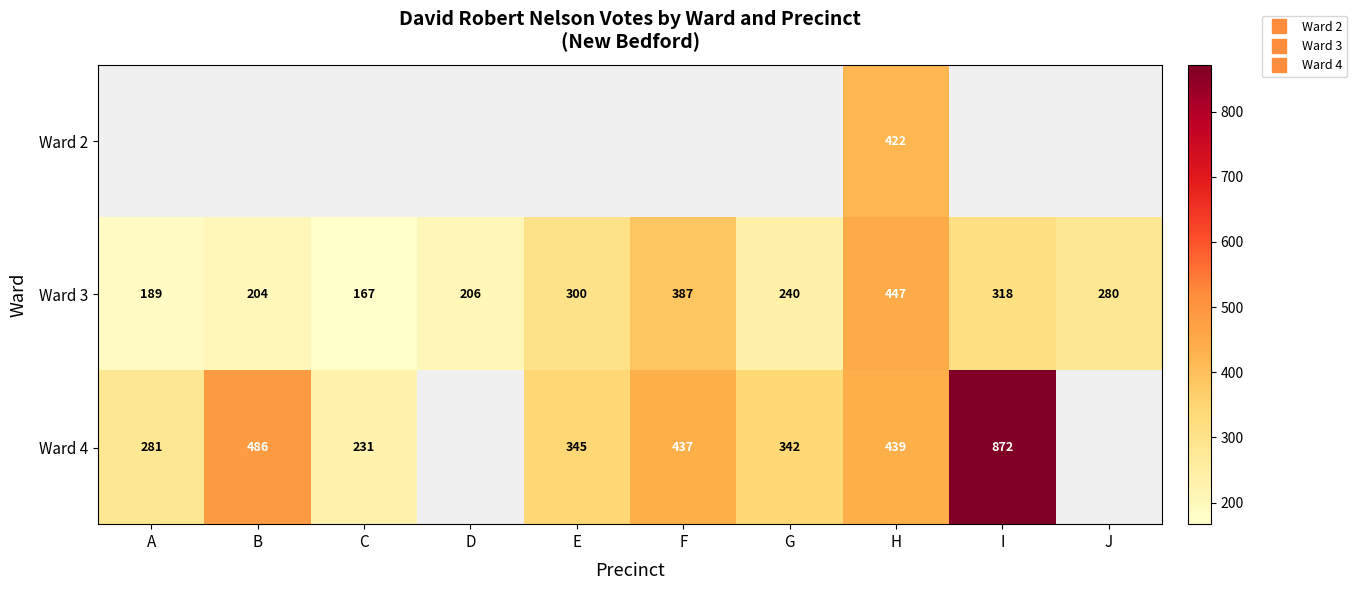

What is the sum of the Ward 3 values at F and H?

834.0